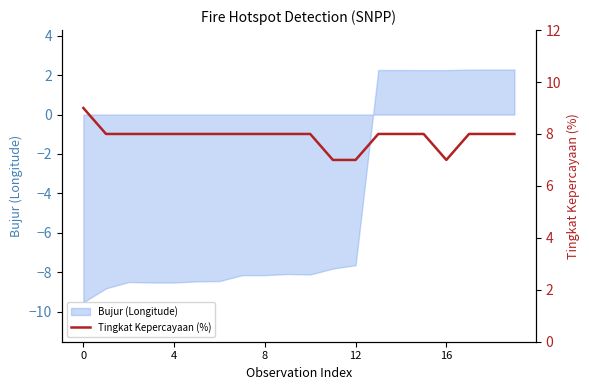

True or false: the data shows 3 at 15.

False